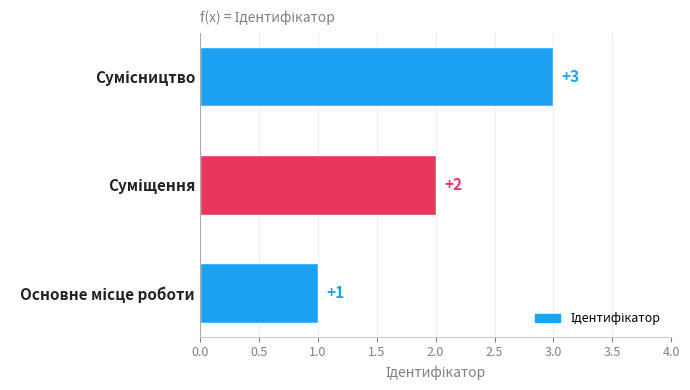

What is the maximum value shown in the chart?

3